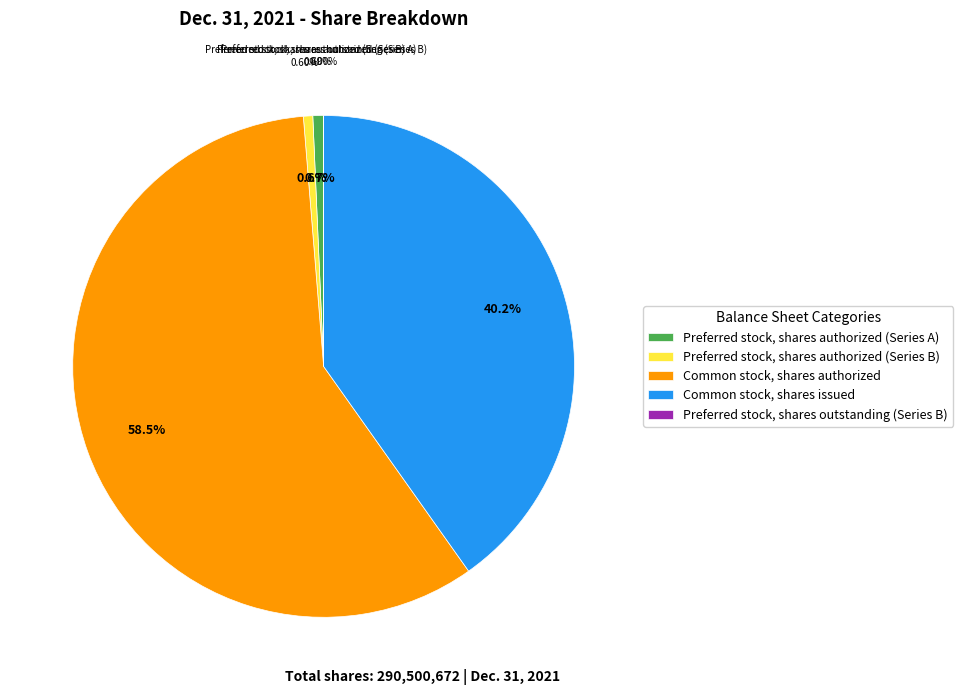

To the nearest percent, what is the difference between the largest and smallest slice percentages?

59%